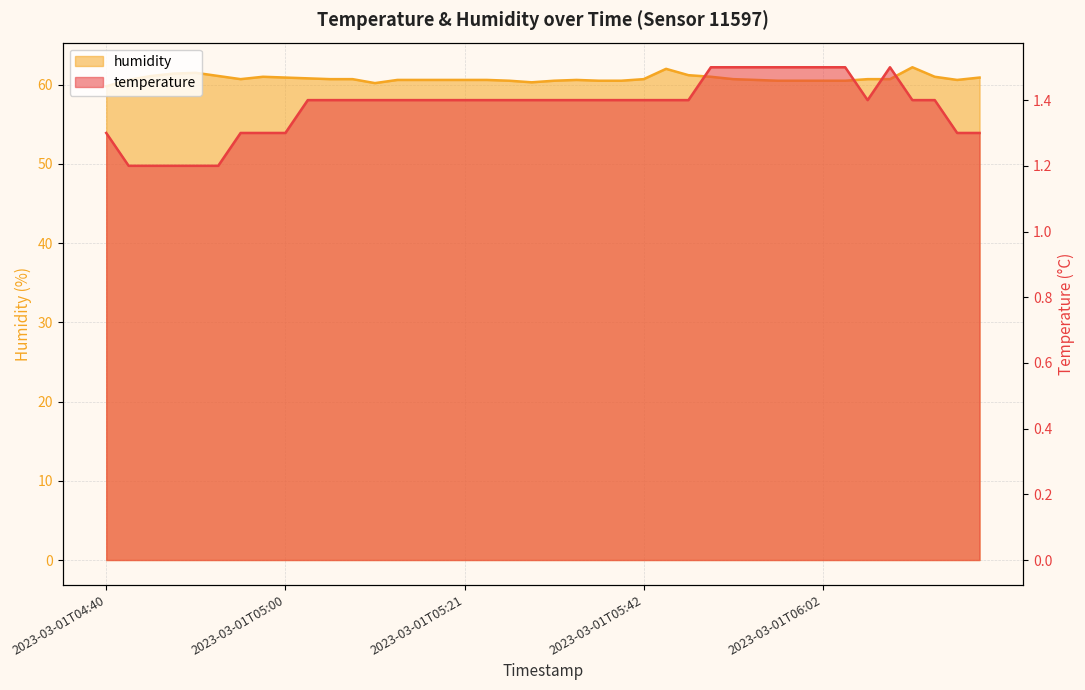

In temperature, how many points are lower than both neighbors (excluding endpoints)?

1